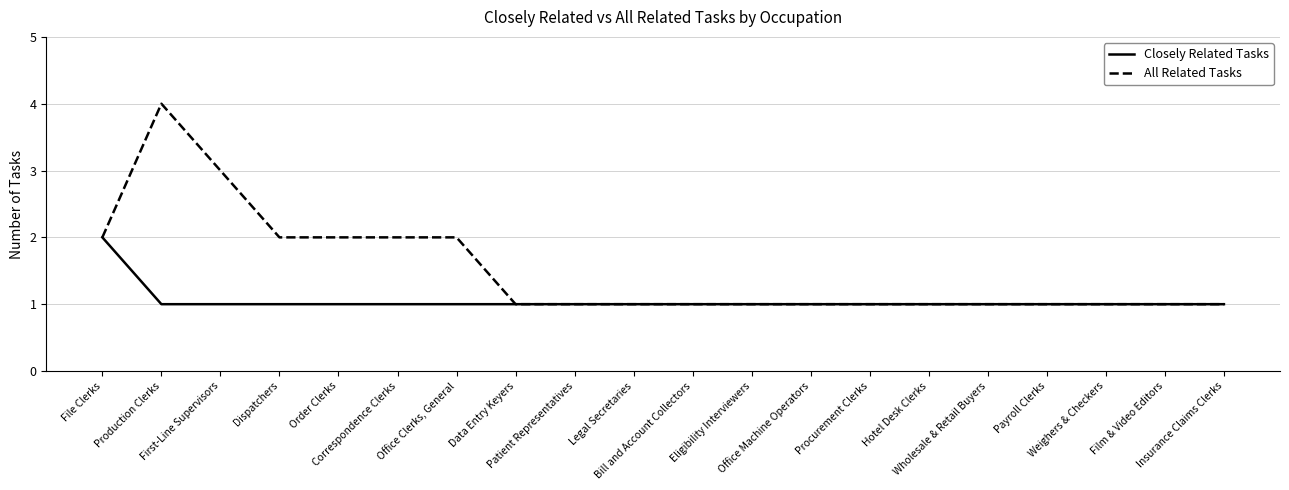

How many distinct data groups are displayed?

2